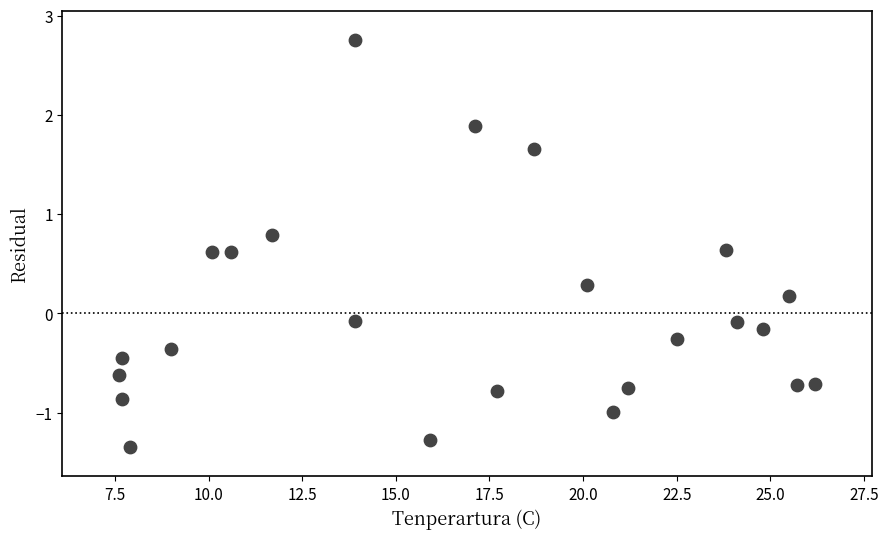

What is the range of X values (max minus min)?

18.6